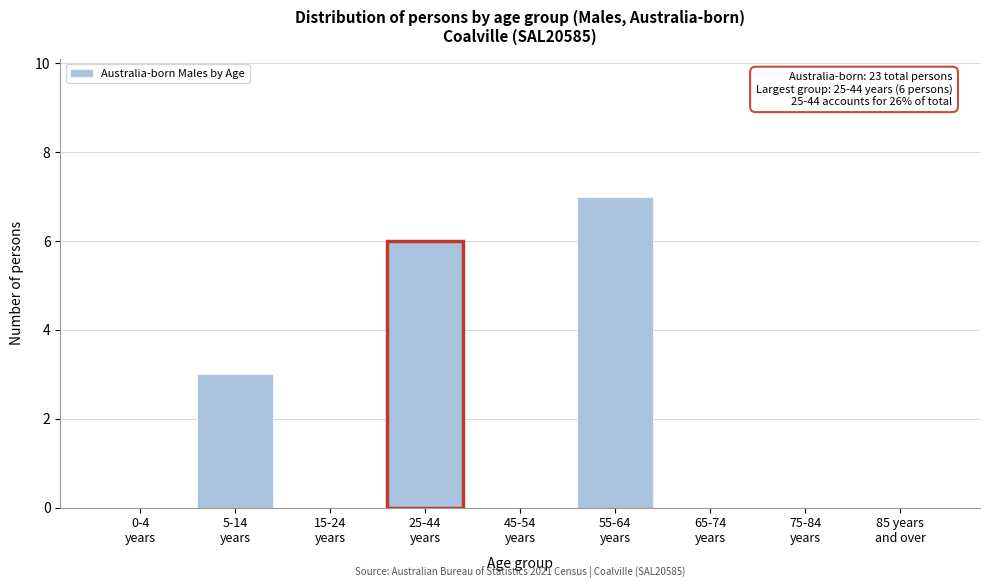

What is the maximum value shown in the chart?

7